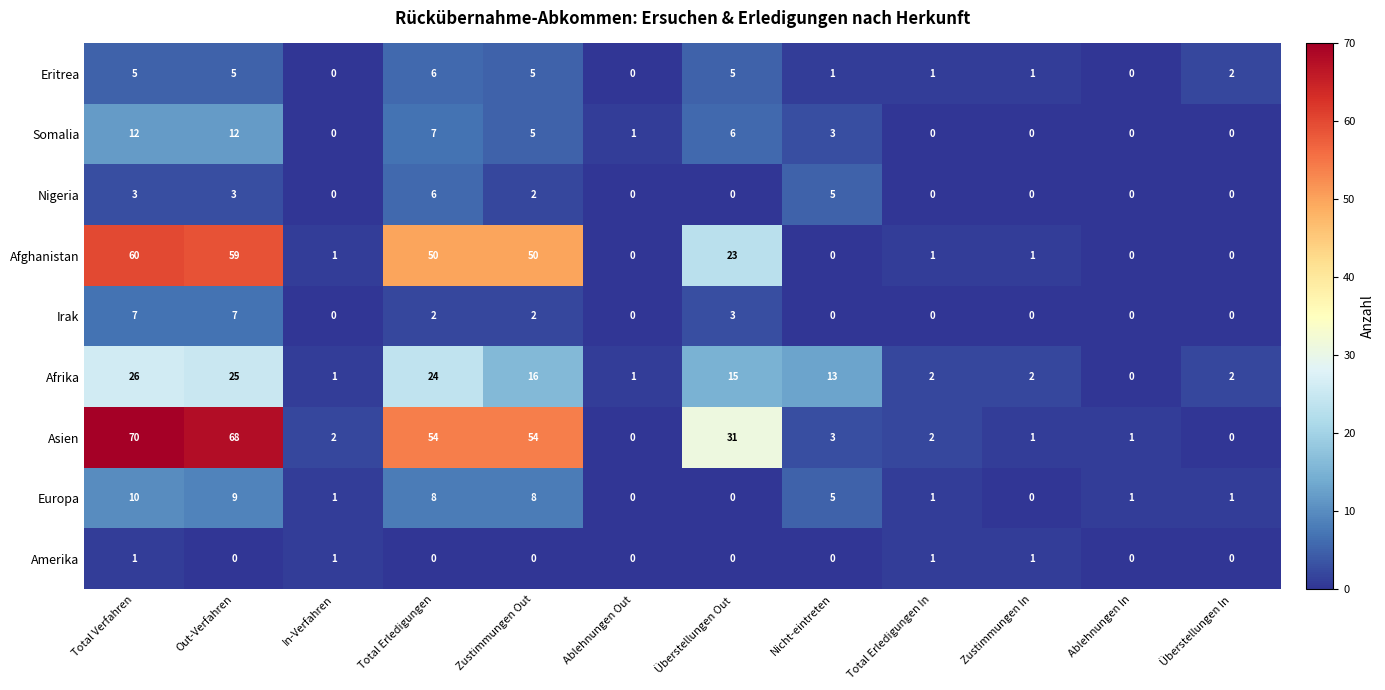

How many Nigeria values are between 0 and 3?

10